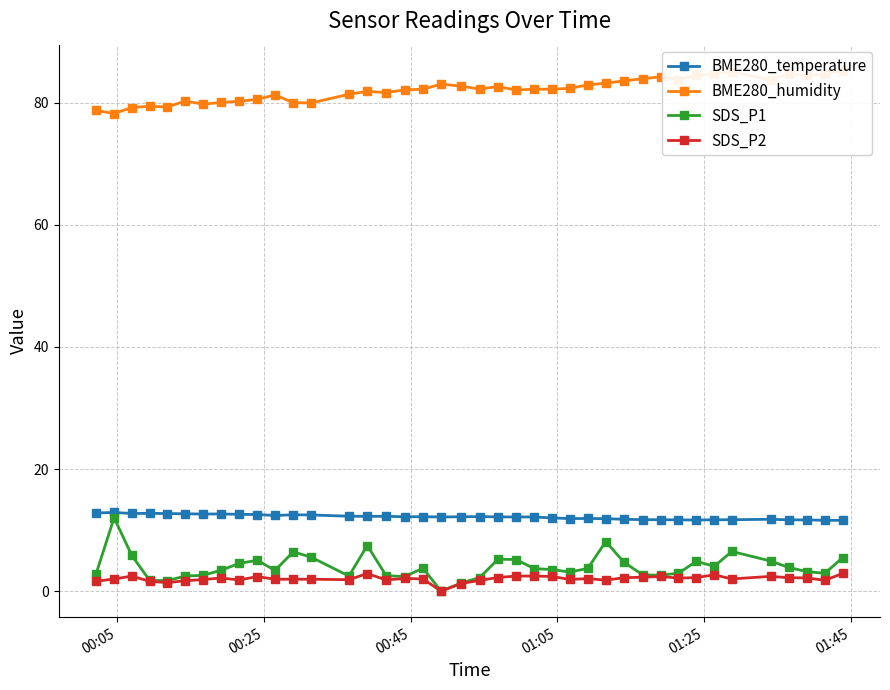

What are all the series names shown in the legend?

BME280_temperature, BME280_humidity, SDS_P1, SDS_P2